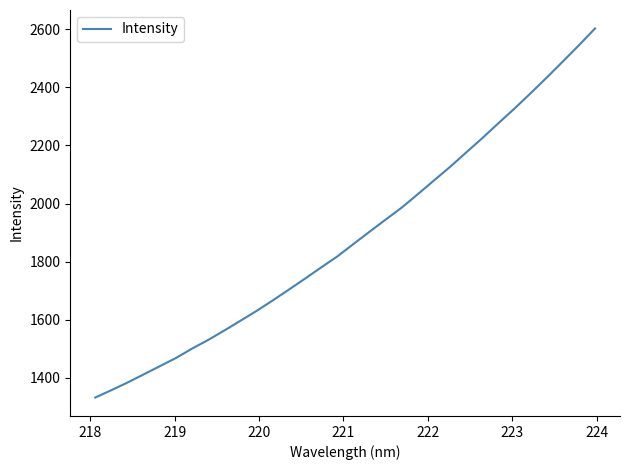

What is the minimum value shown in the chart?

1332.3